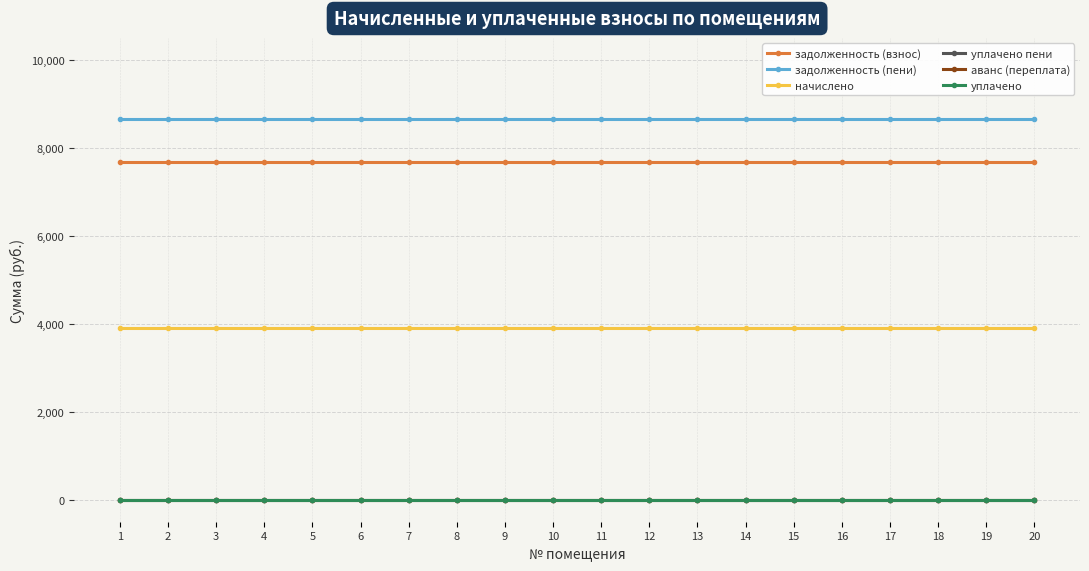

At which category does the chart reach its minimum across all series?

1